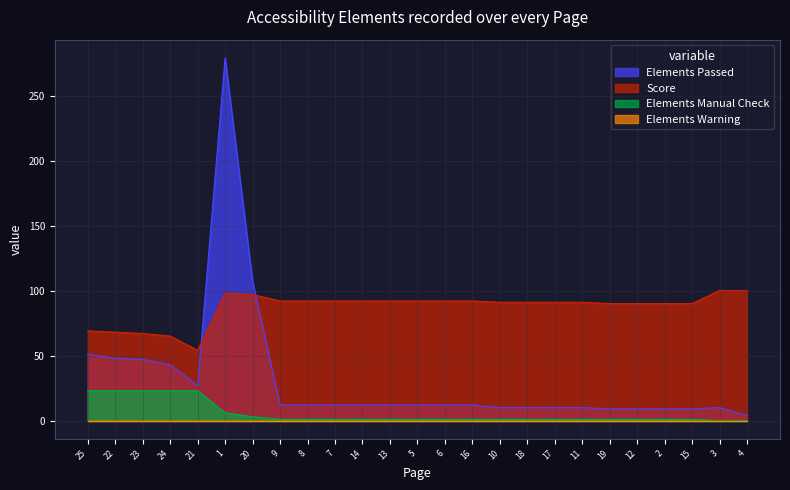

True or false: Score has more than 0 points higher than both neighbors.

True